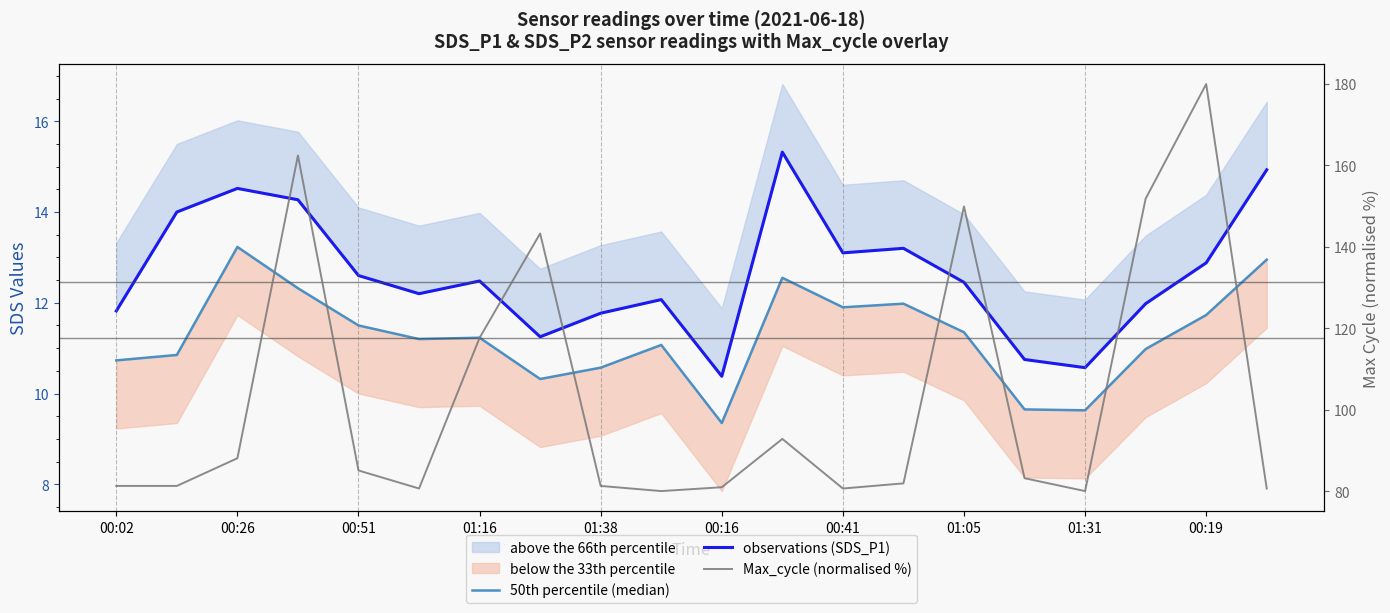

How many lines are shown in the chart?

3